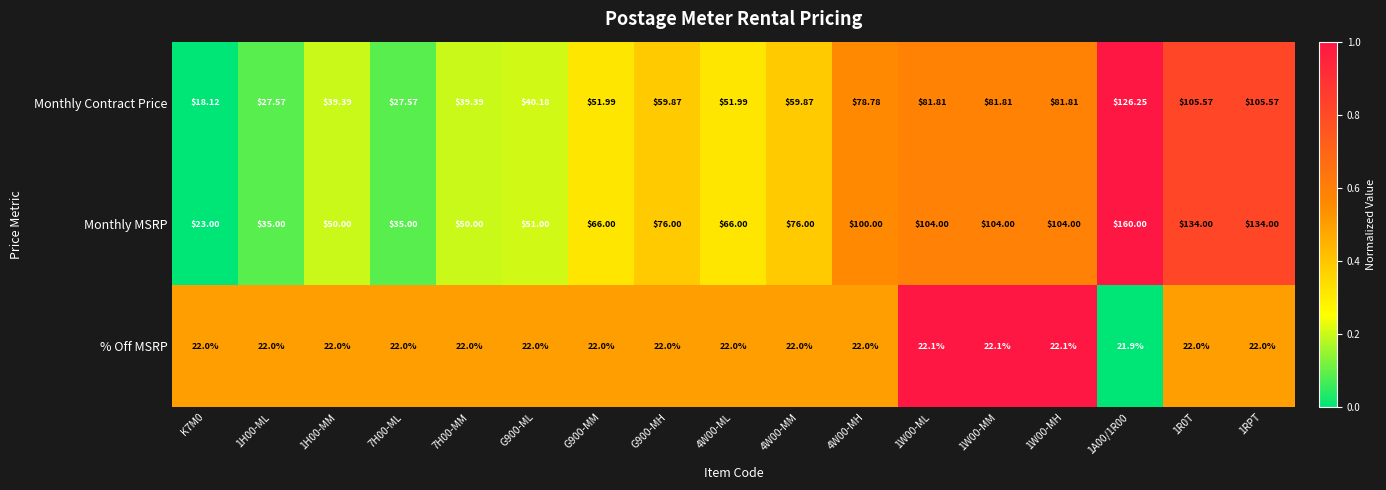

Which series has the largest range (max minus min)?

Monthly MSRP